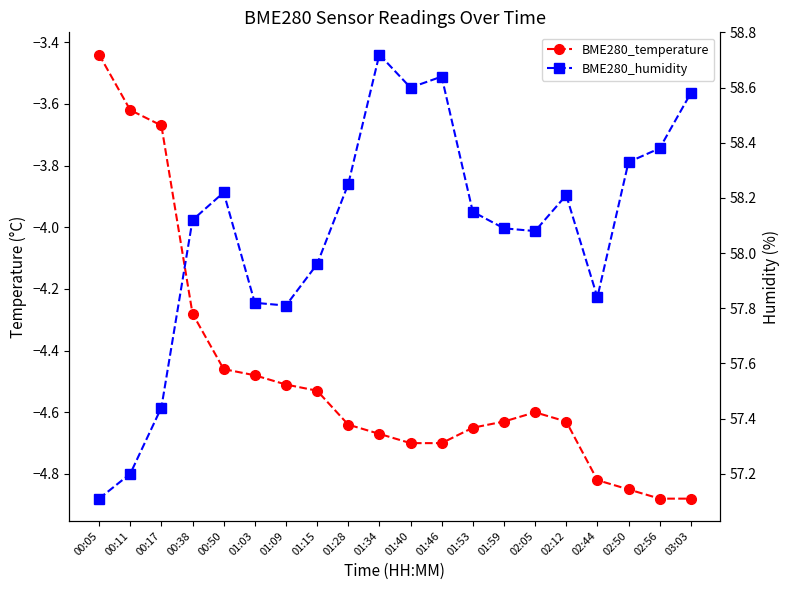

Which category has the highest value in the BME280_temperature series?

00:05